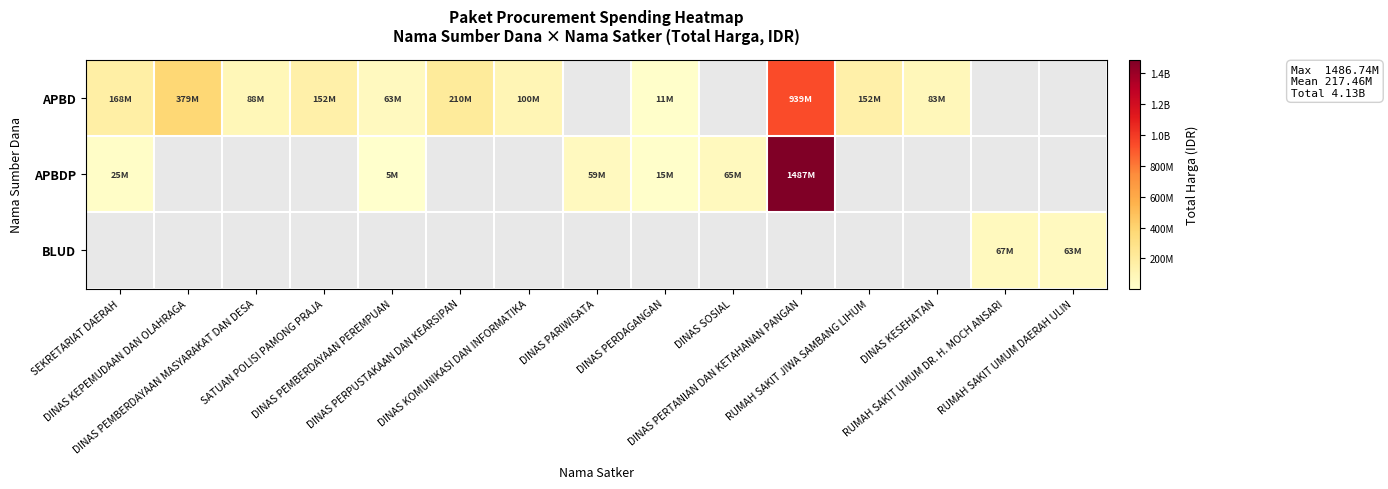

Which label corresponds to the largest value in the chart?

DINAS PERTANIAN DAN KETAHANAN PANGAN